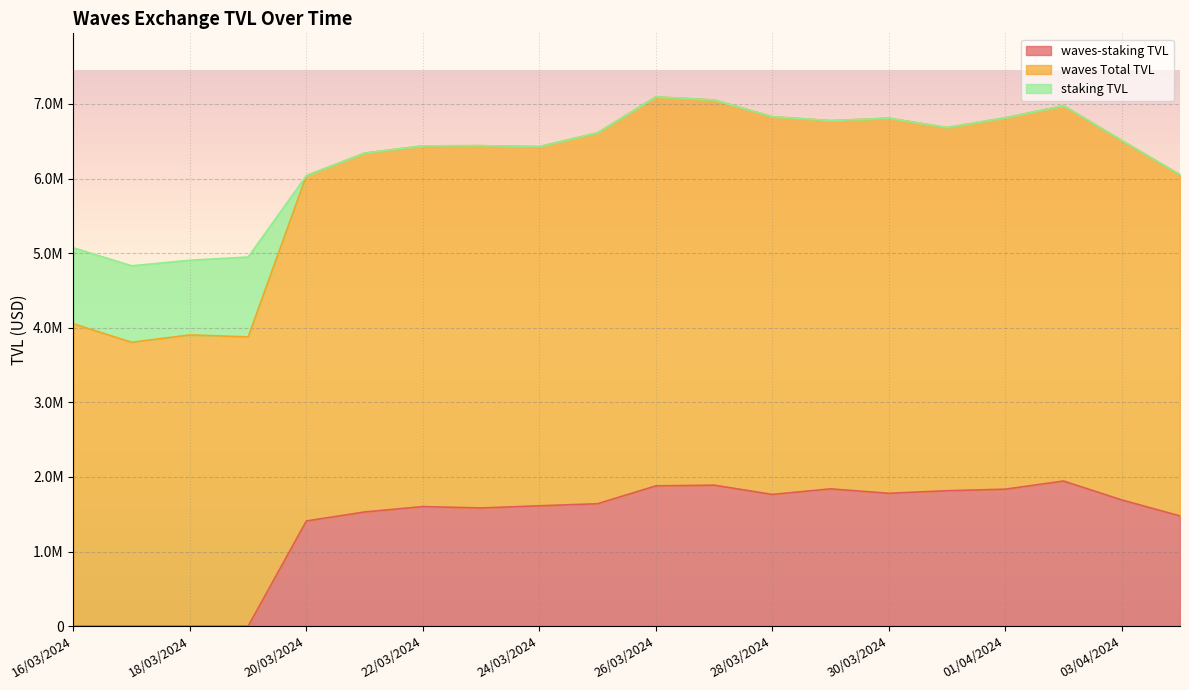

What is the label of the 20th point from the right?

16/03/2024